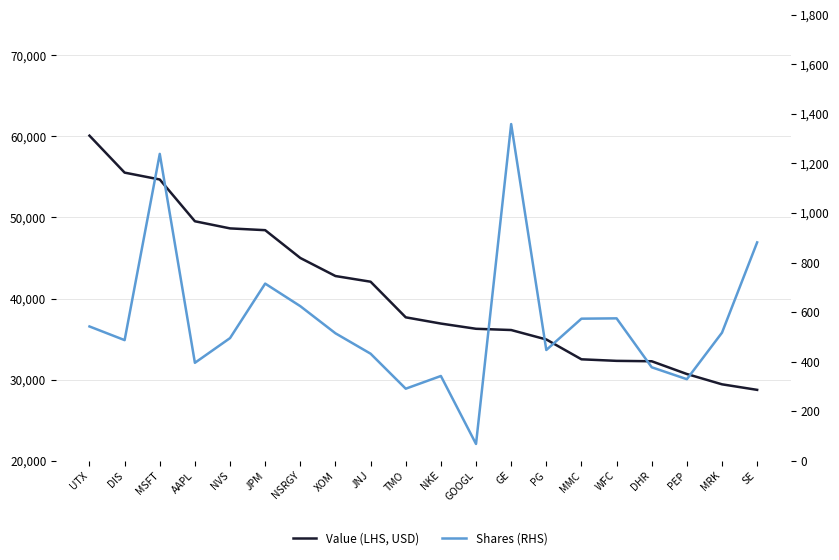

True or false: Shares (RHS) and Value (LHS, USD) intersect in this chart.

False